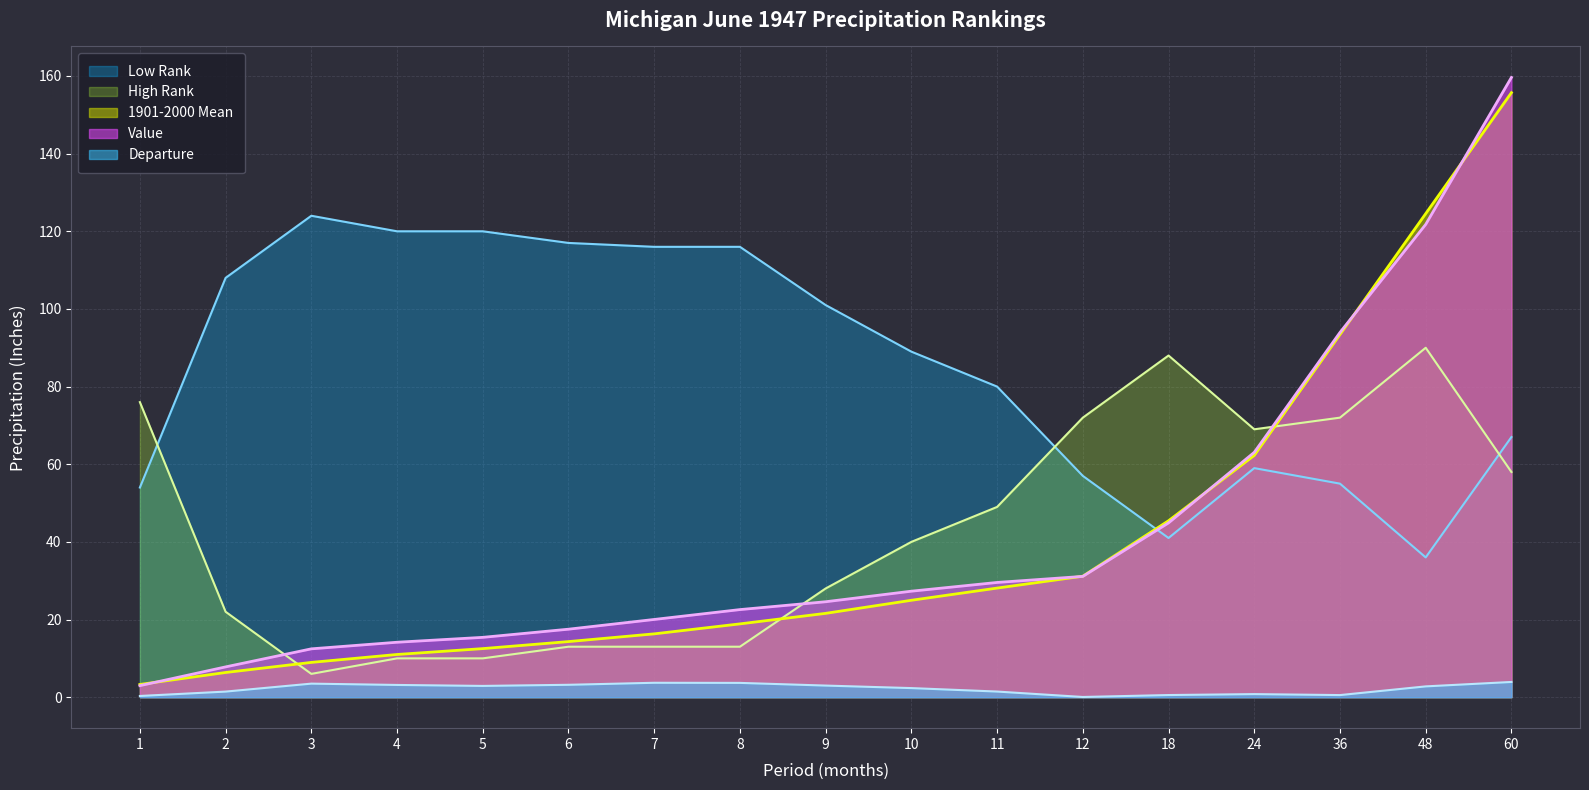

Is it true that Departure equals 0.6 at 18?

True